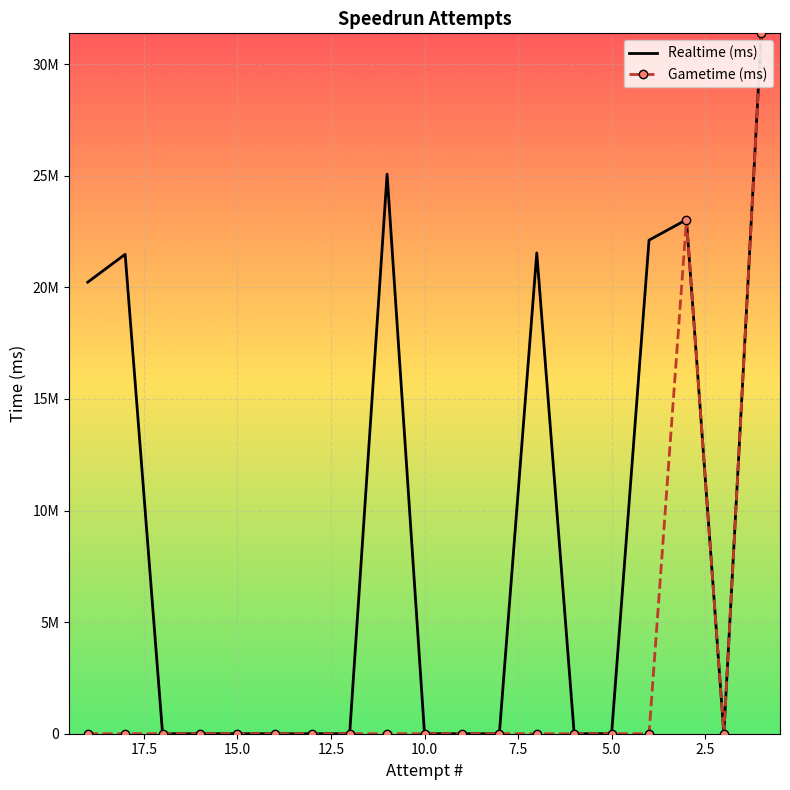

The Realtime (ms) series shows 0 at 7.5. True or false?

True